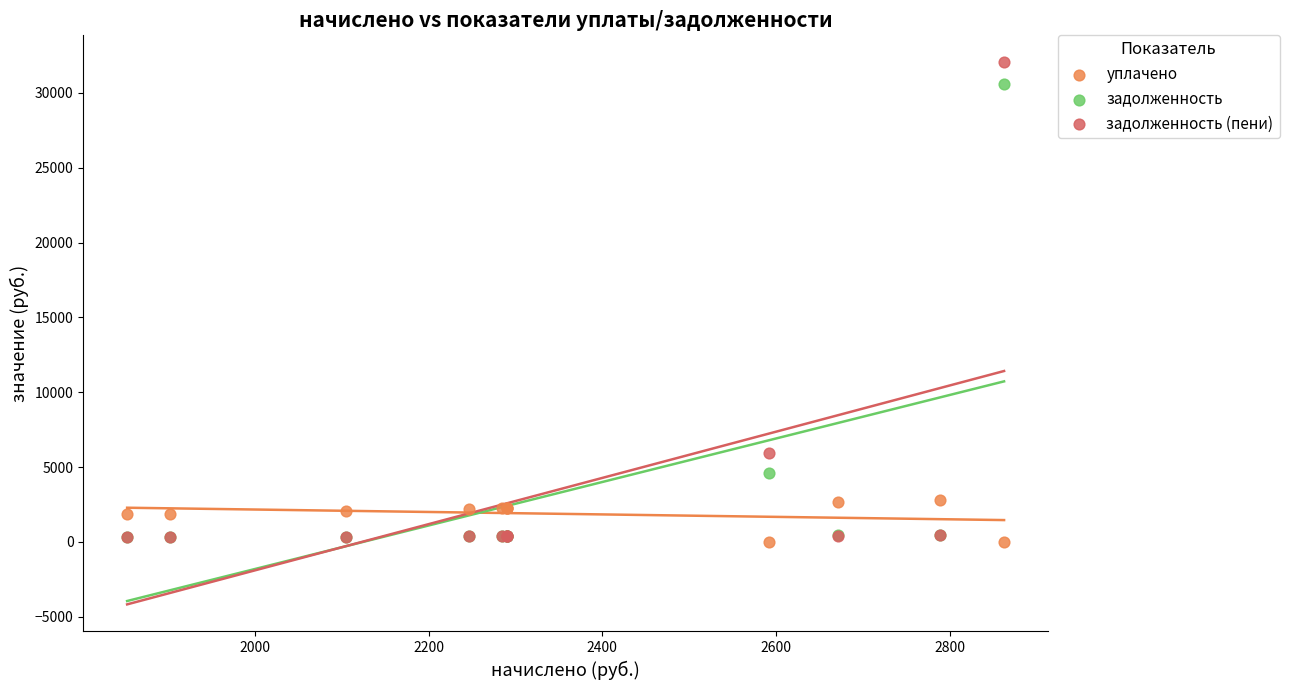

Across all series, what Y value is closest to 16014?

5915.9